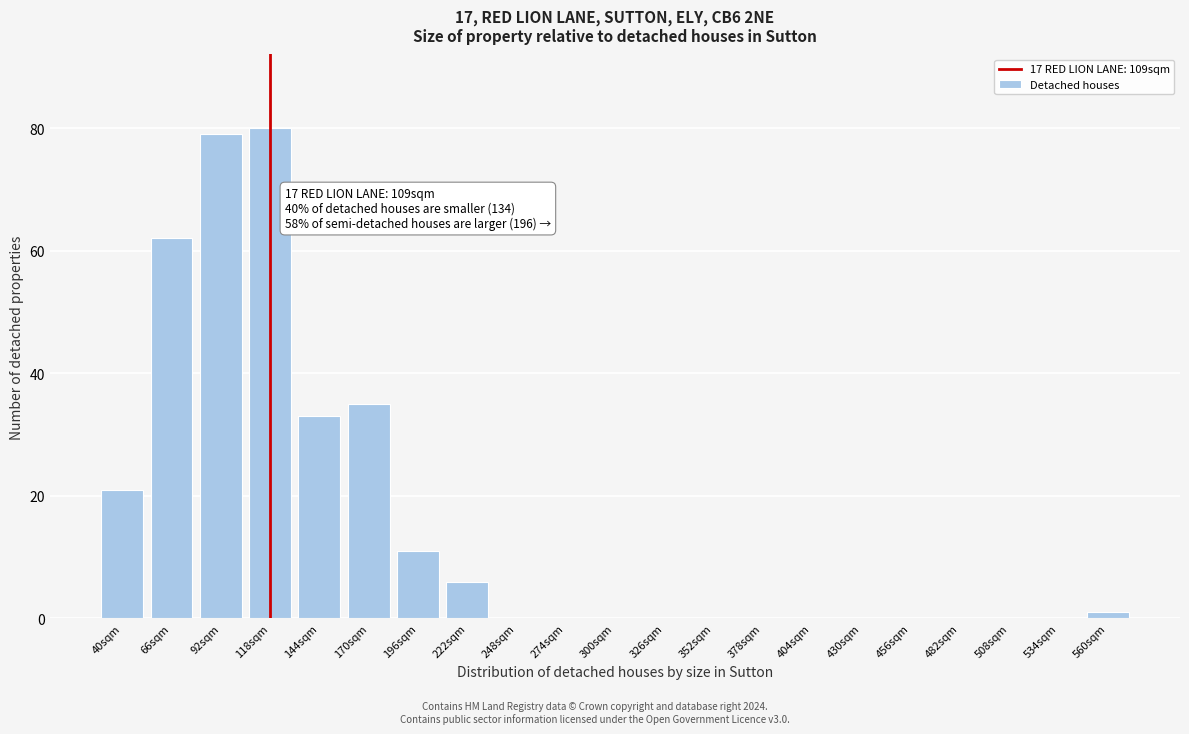

Reading right to left, what are all the values shown in this chart?

560sqm=1	534sqm=0	508sqm=0	482sqm=0	456sqm=0	430sqm=0	404sqm=0	378sqm=0	352sqm=0	326sqm=0	300sqm=0	274sqm=0	248sqm=0	222sqm=6	196sqm=11	170sqm=35	144sqm=33	118sqm=80	92sqm=79	66sqm=62	40sqm=21